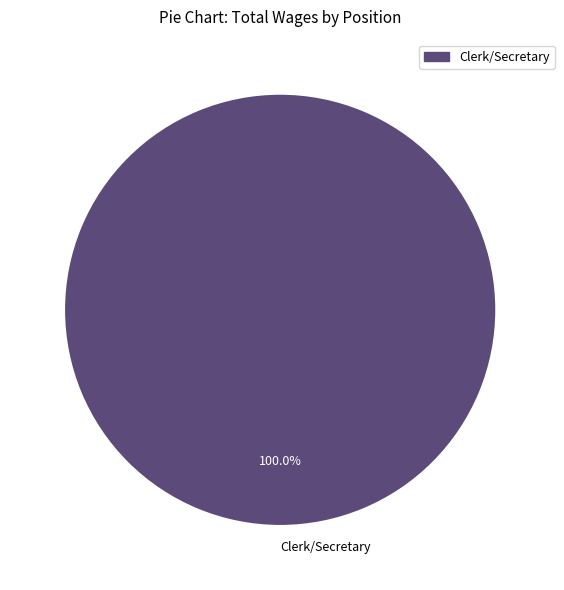

What percentage is the Clerk/Secretary slice, to the nearest percent?

100%